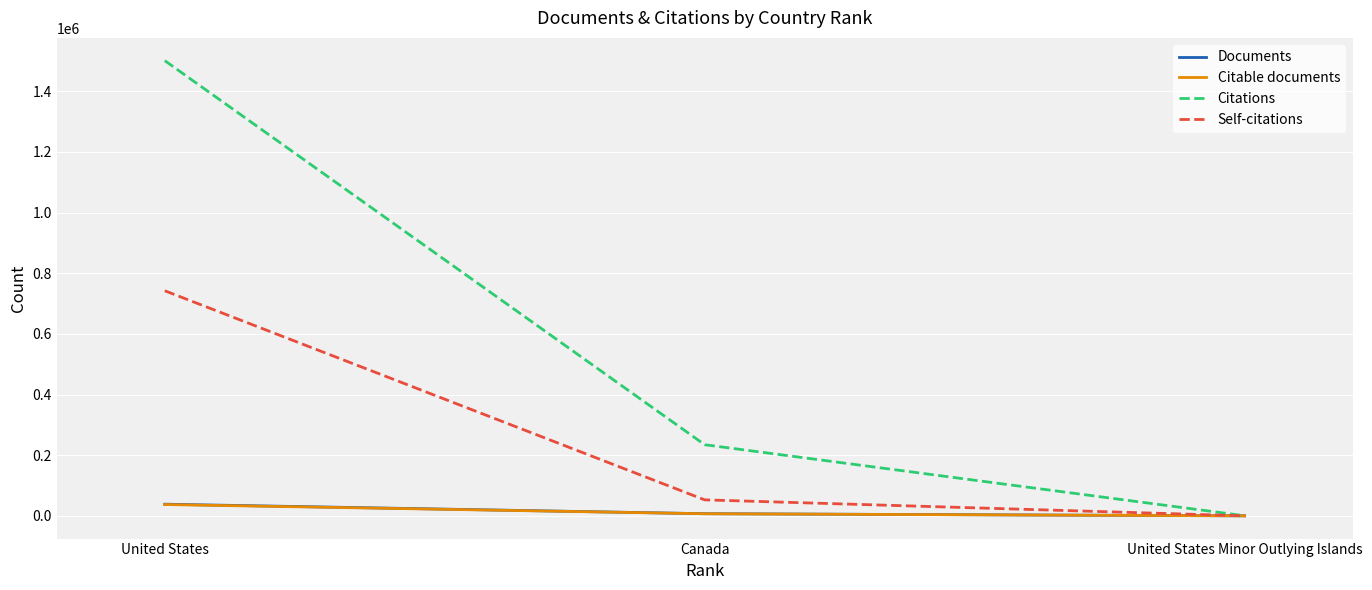

At which category is the sum across all series the highest?

United States